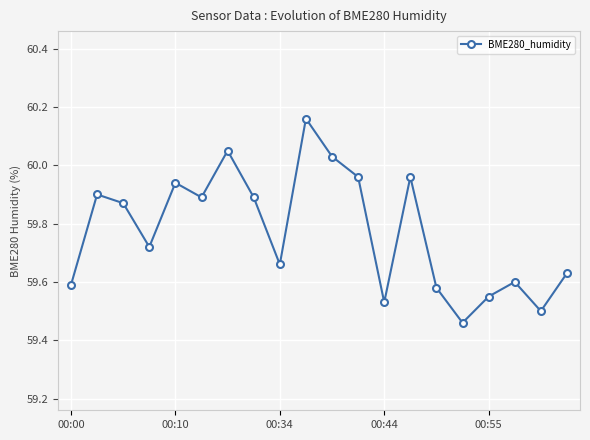

What is the difference between the maximum and minimum values?

0.7